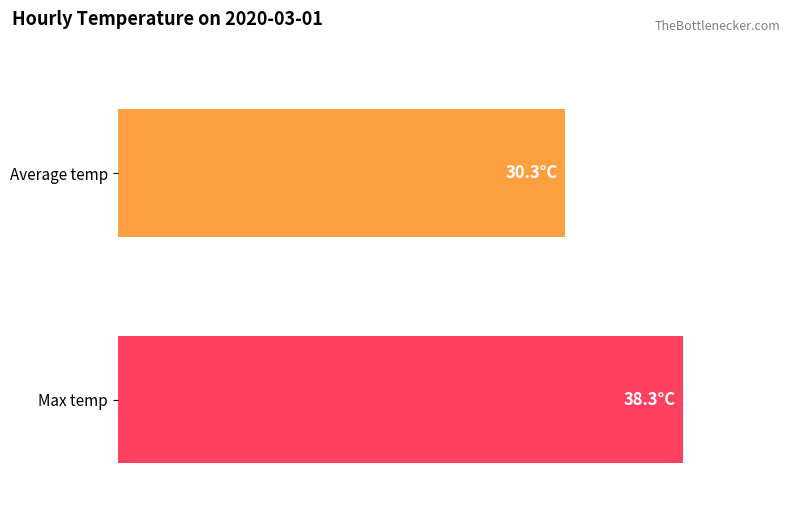

List the series in order of their overall mean, lowest first.

Average temp, Max temp